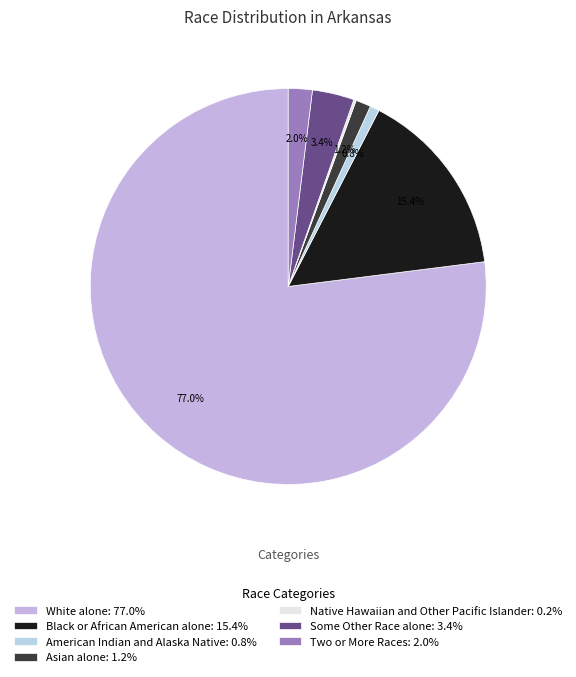

Is there any slice that represents more than half of the pie?

Yes